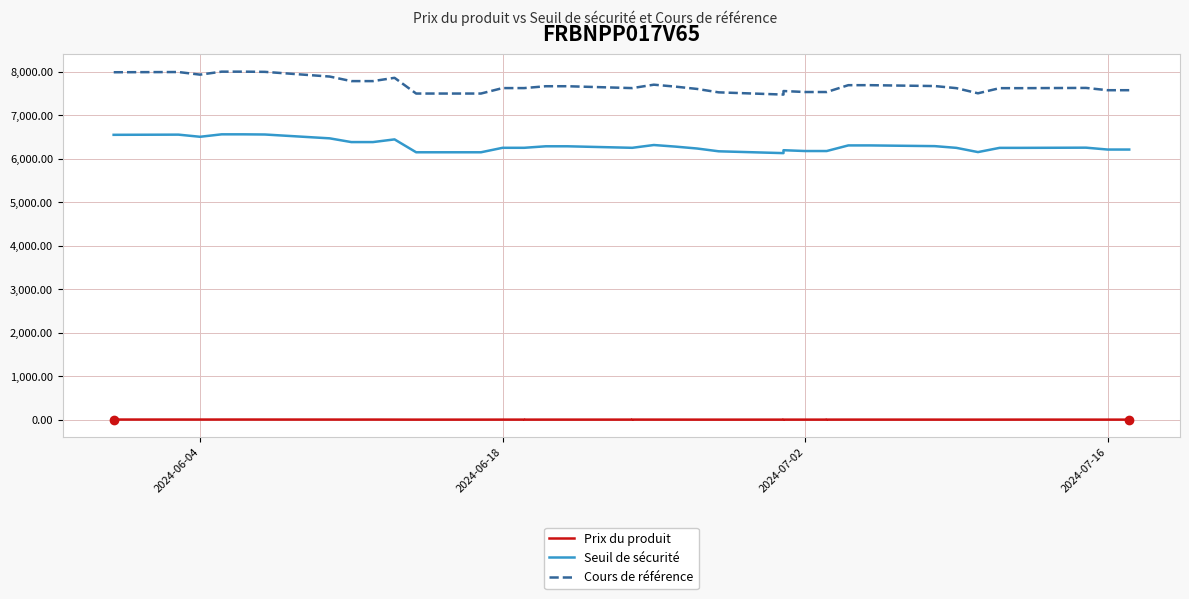

What is the lowest value of the Seuil de sécurité series?

6133.1